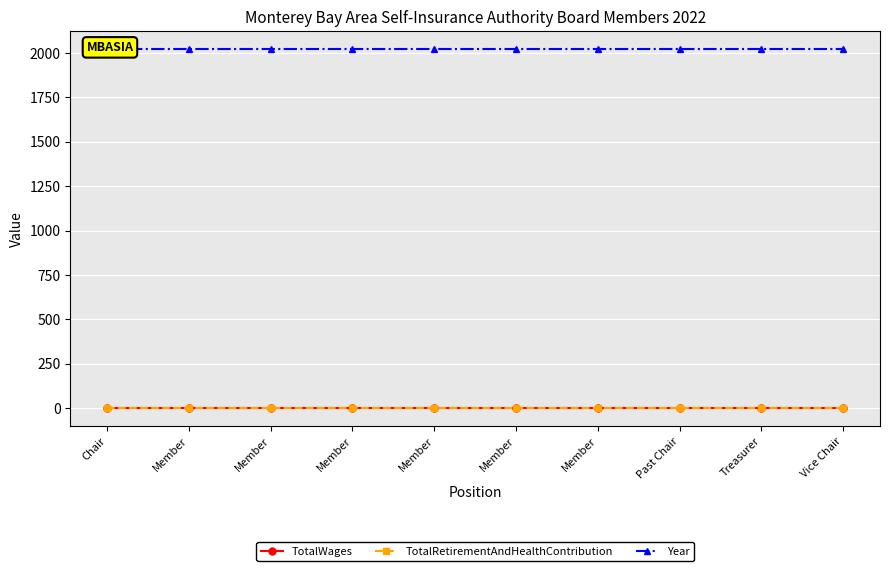

Is the value of TotalRetirementAndHealthContribution at Member greater than the value of TotalWages at Member?

No